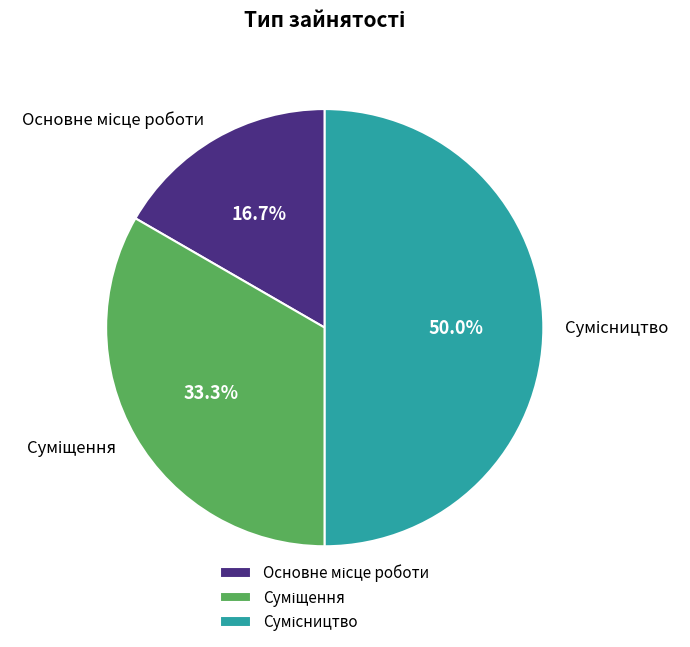

To the nearest percent, what is the average slice percentage?

33%